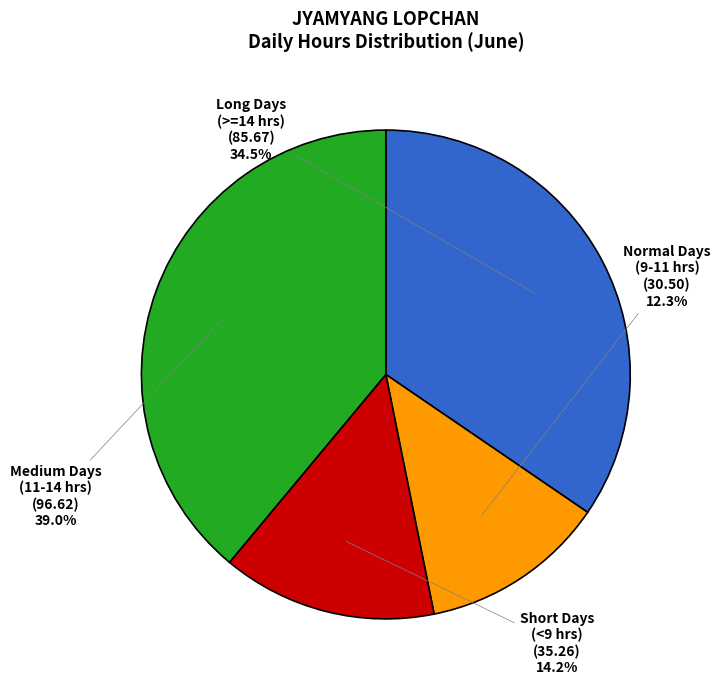

Does any single category account for the majority?

No